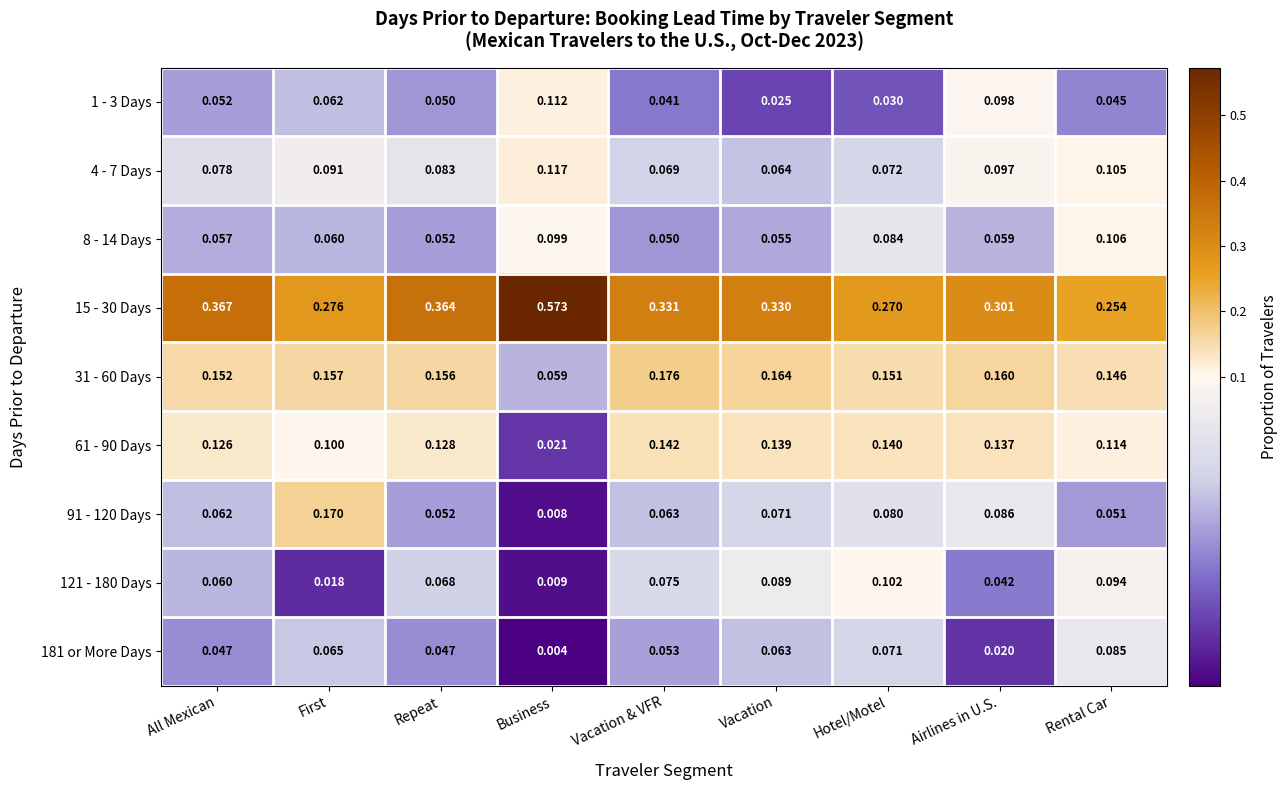

Which label corresponds to the smallest value in the chart?

Business